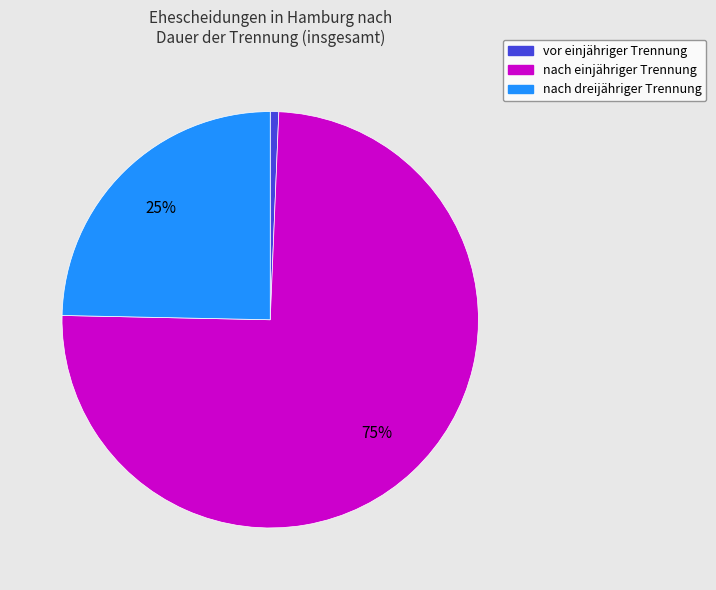

To the nearest percent, what portion does nach dreijähriger Trennung represent?

25%